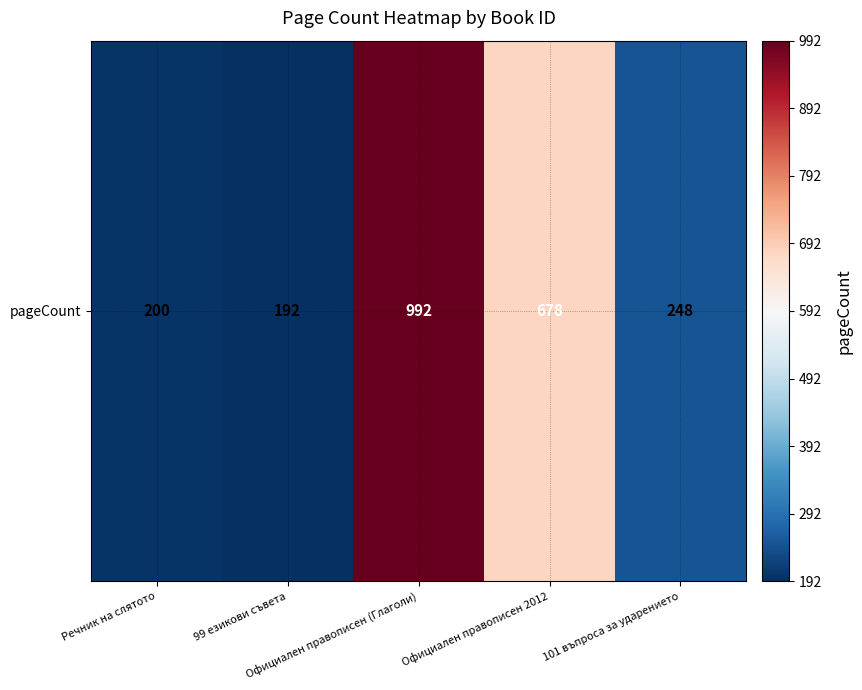

At which label is the value closest to 592?

Официален правописен 2012